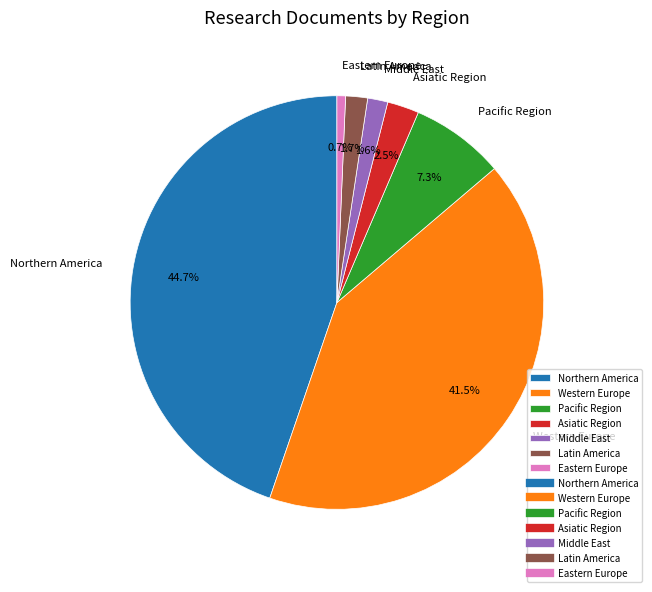

What is the total percentage of Western Europe and Northern America?

86.2%